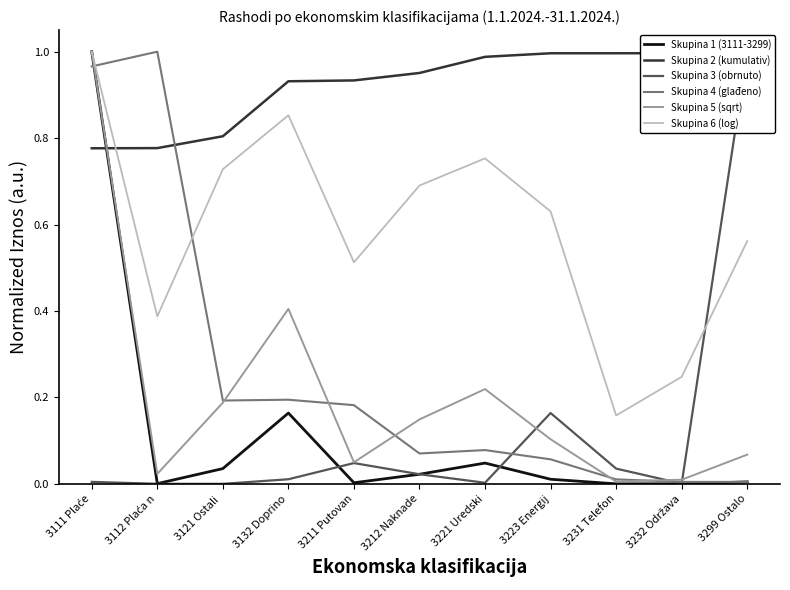

What is the average value of the Skupina 3 (obrnuto) series?

0.1